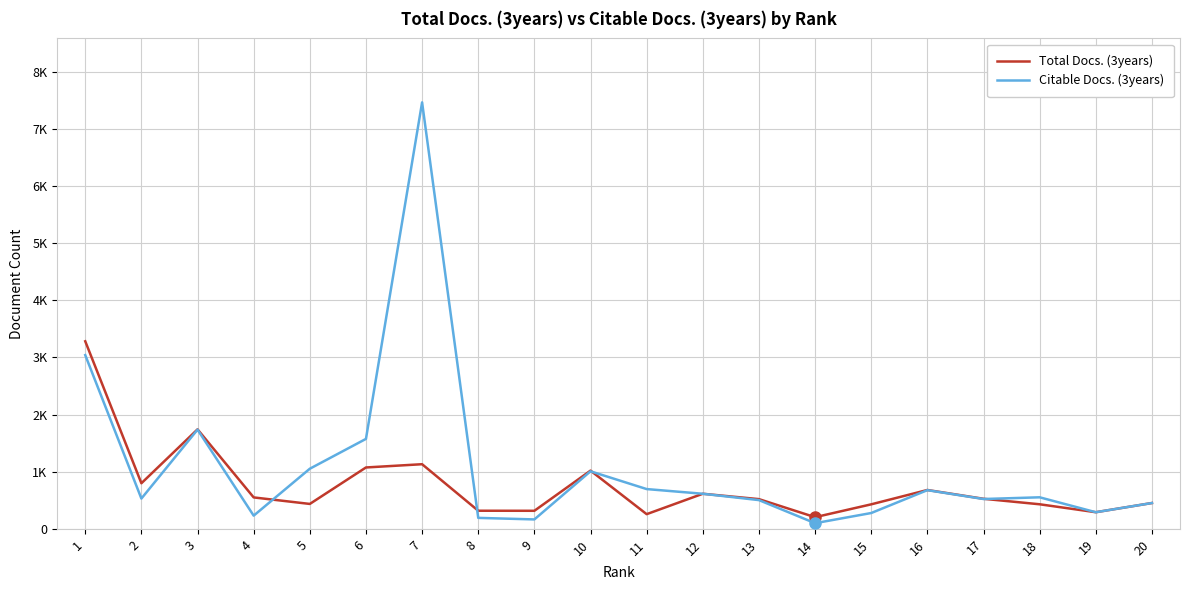

At which label does Total Docs. (3years) first exceed 526?

1